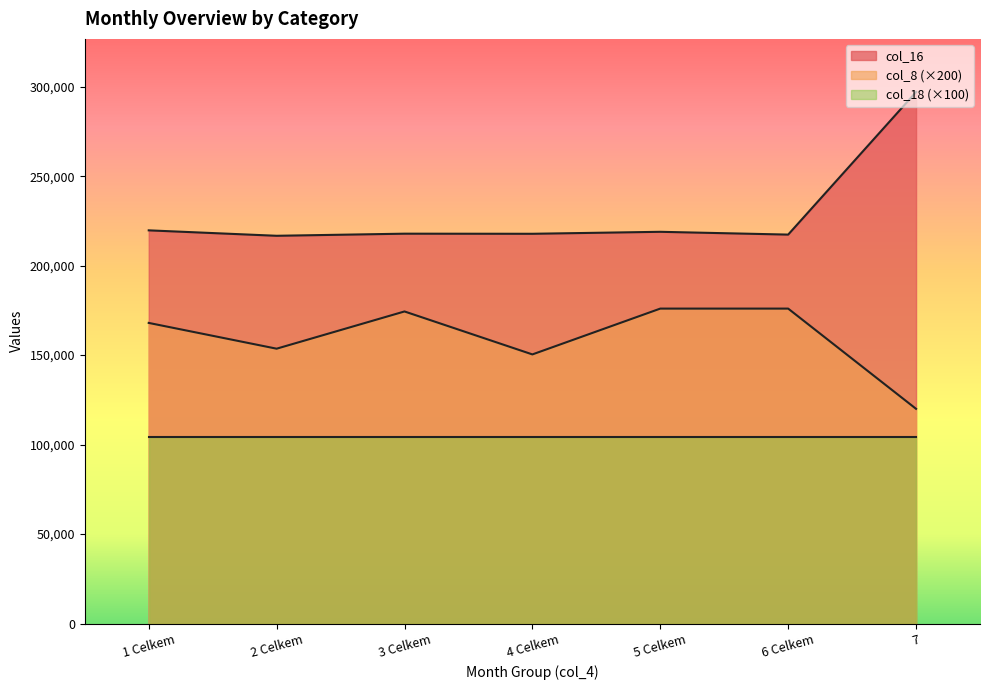

At which label is col_16 closest to 256837?

1 Celkem